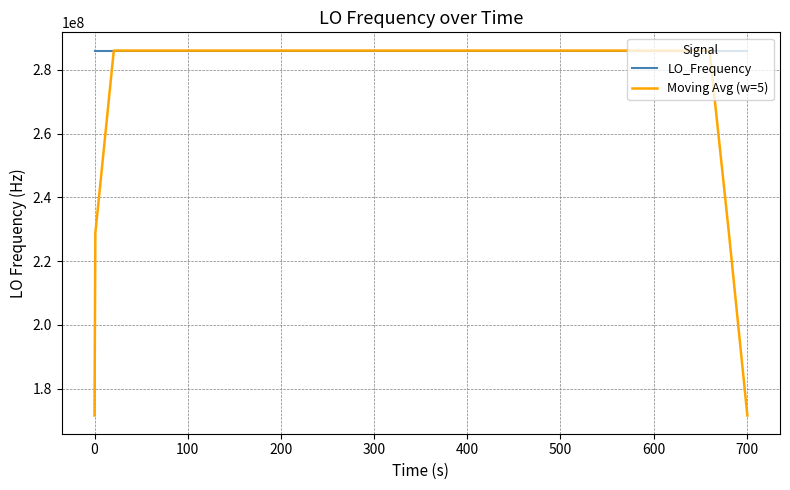

Which series has the largest total across all categories?

LO_Frequency